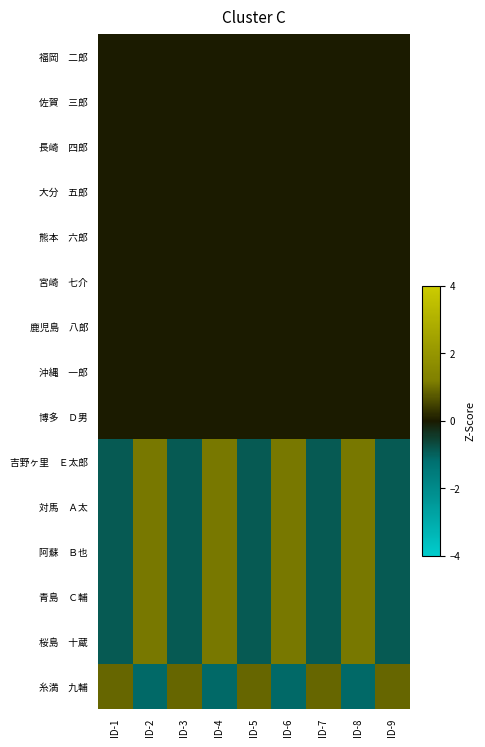

Between ID-8 and ID-2, which is larger?

ID-8